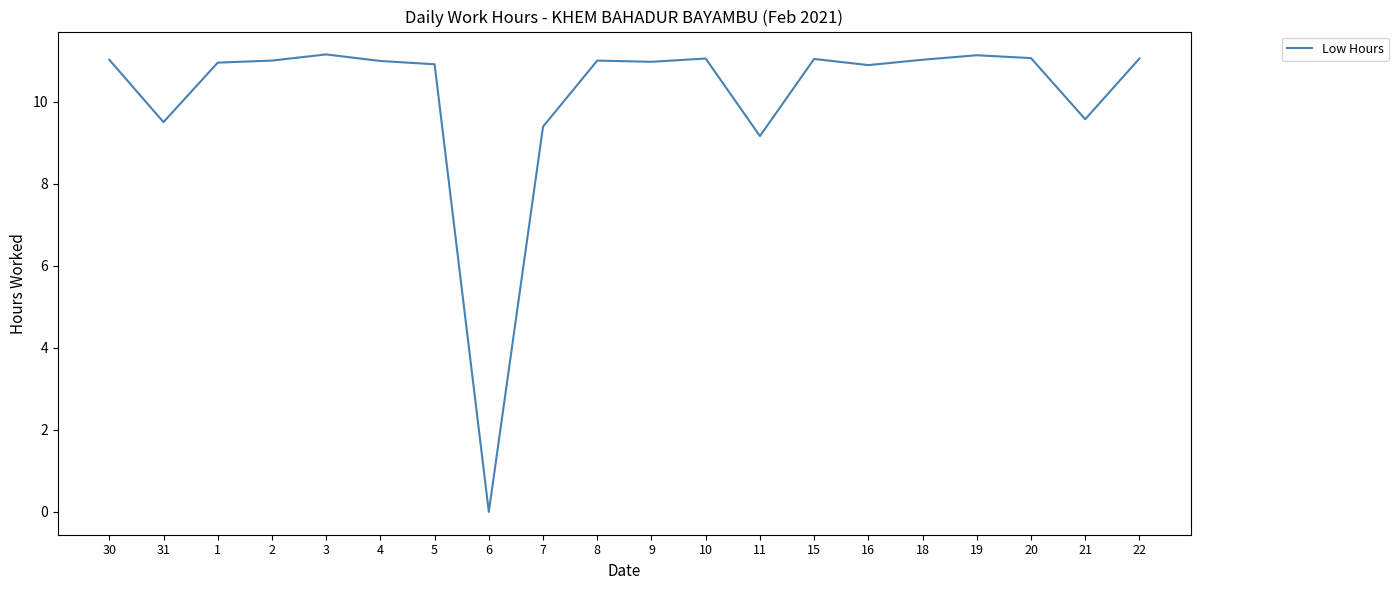

What position from the left is 9?

11